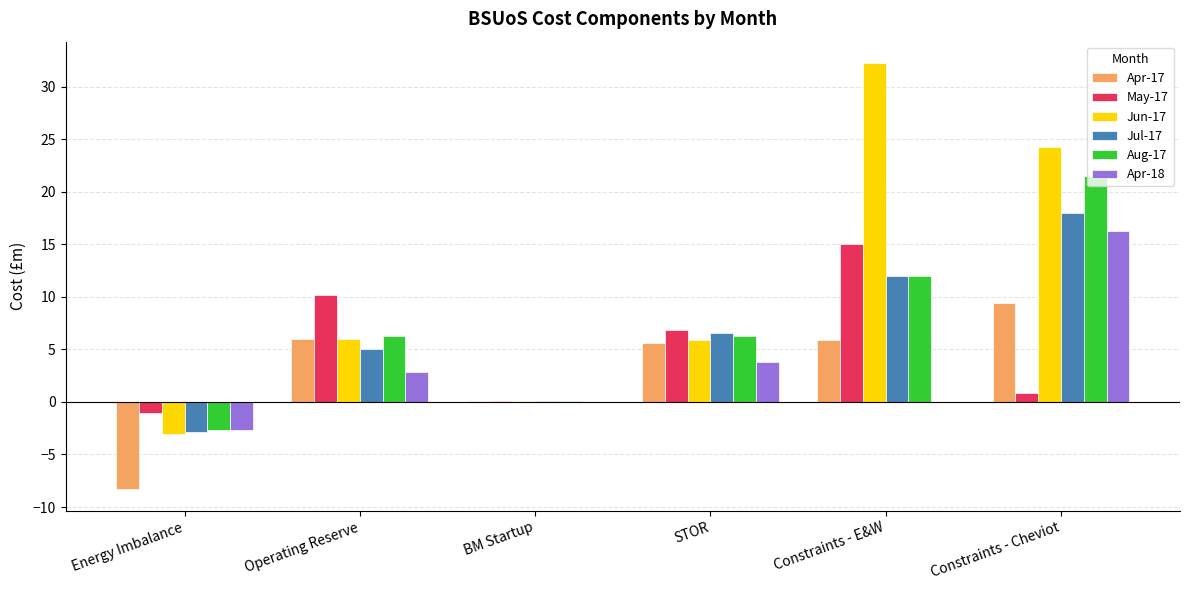

At which category is the sum across all series the highest?

Constraints - Cheviot